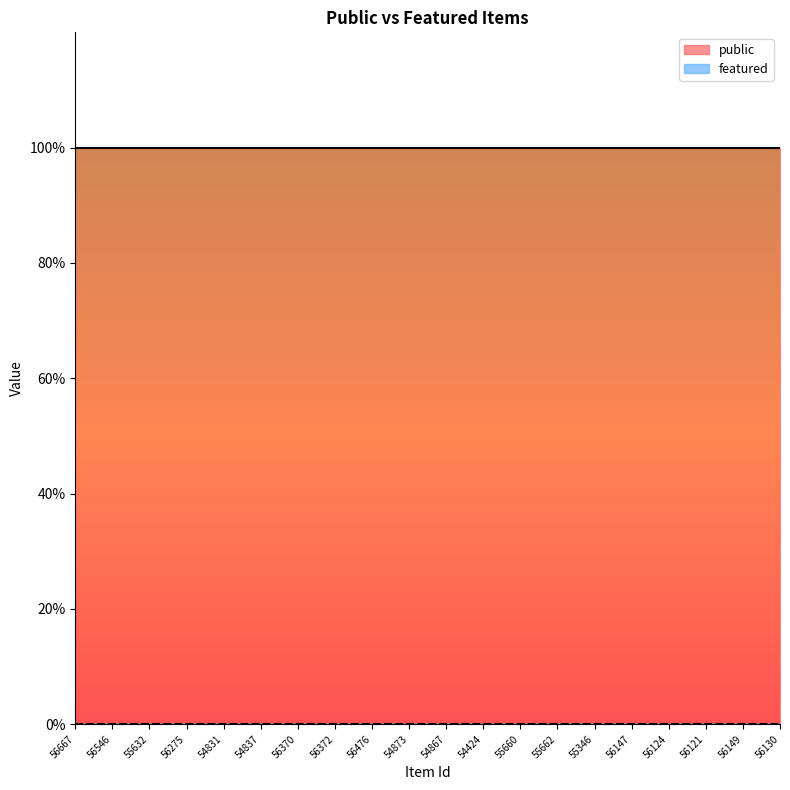

Which series has the widest spread of values?

public